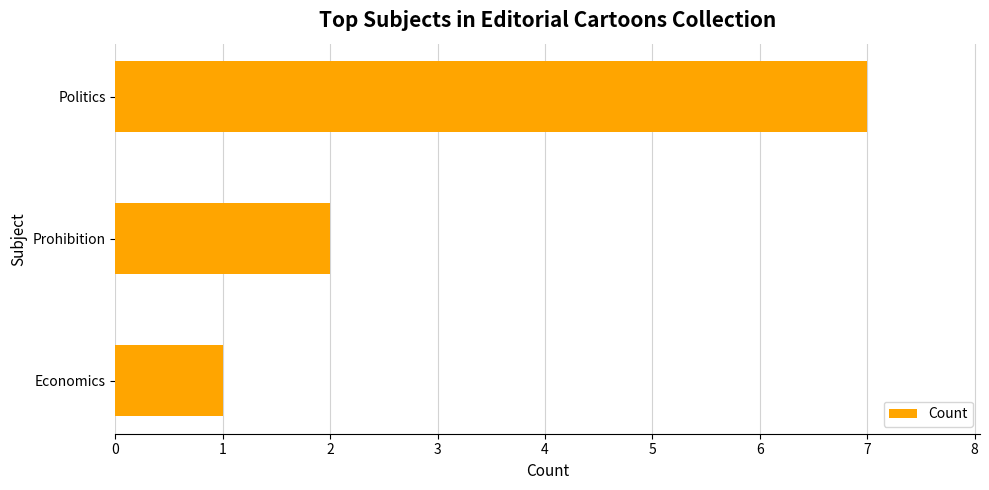

Does the chart contain any negative values?

No